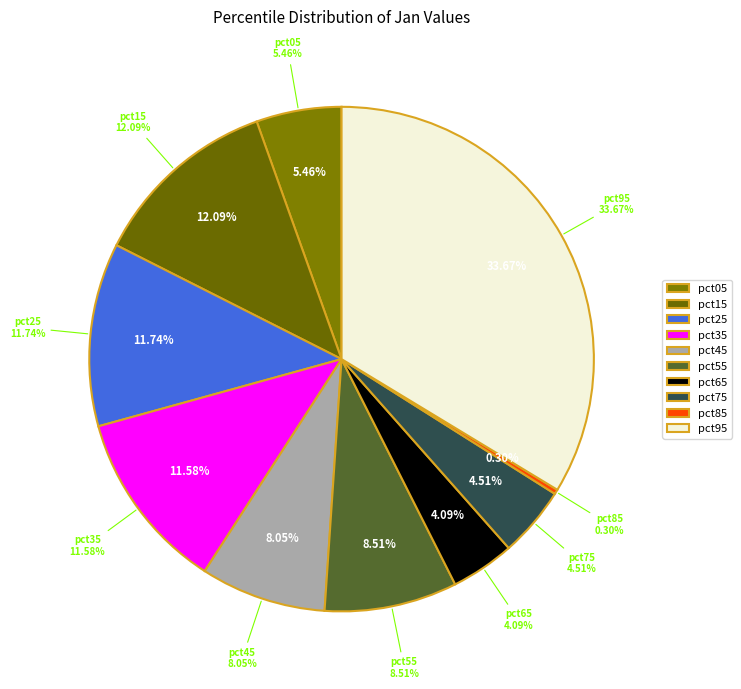

What is the largest slice in the pie chart?

pct95